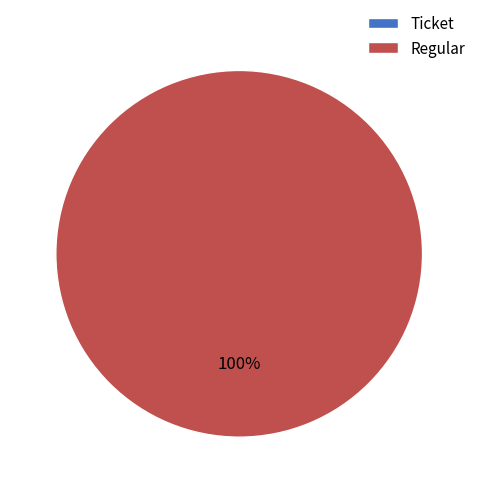

Count the number of slices in the pie.

2